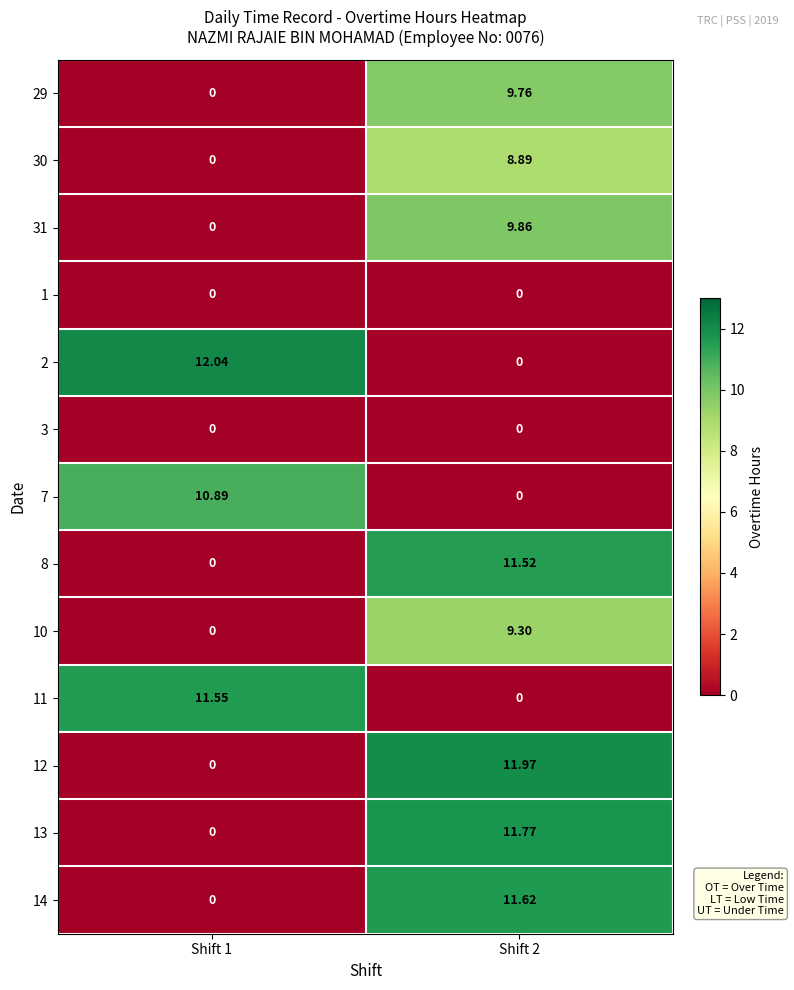

Is the value of 1 at Shift 1 greater than the value of 8 at Shift 2?

No